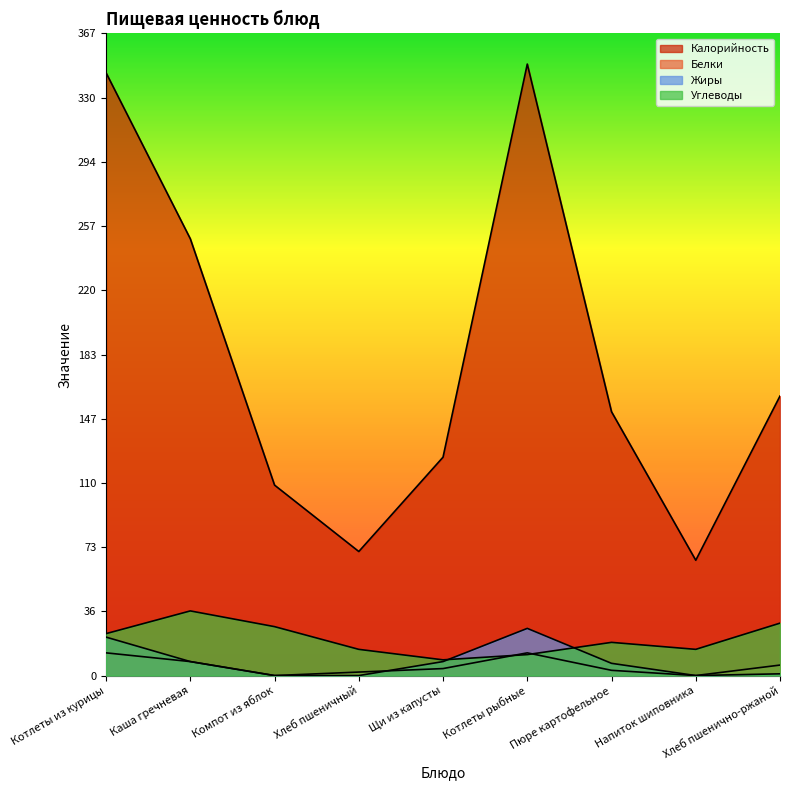

Count the number of data series in this chart.

4